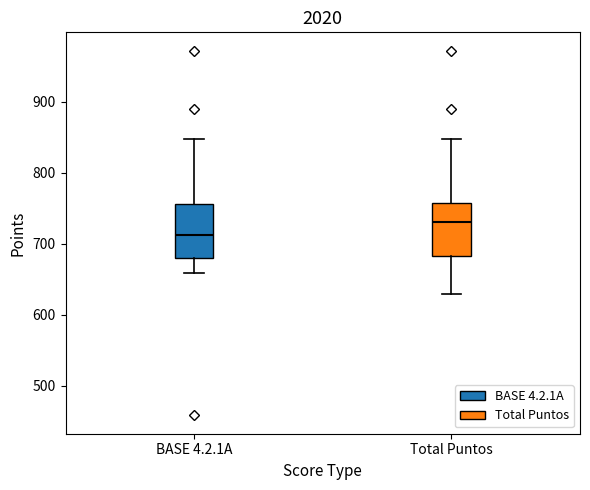

Reading left to right, transcribe this box plot: for each box, give where its median line is, the range the box spans, and where its two whiskers end, as read against the y-axis. The values are not printed on the chart, so give them approximately, as read against the axis.

BASE 4.2.1A: median 710, box 680 to 760, whiskers 660 to 850
Total Puntos: median 730, box 680 to 760, whiskers 630 to 850